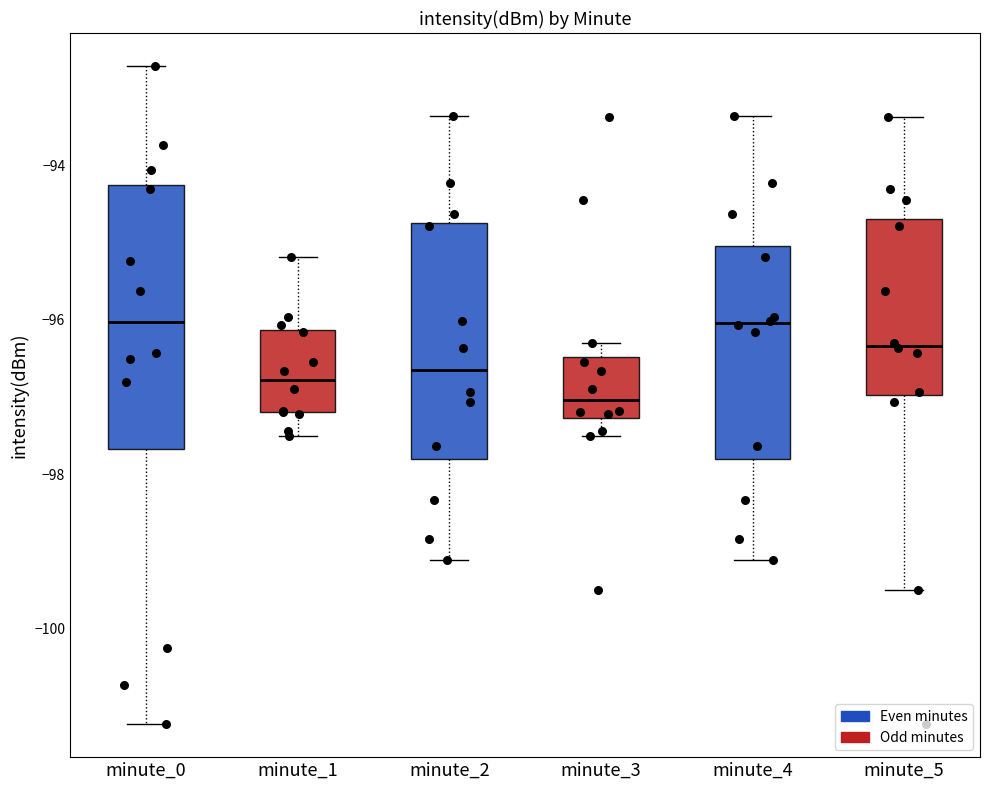

Reading left to right, transcribe this box plot: for each box, give where its median line is, the range the box spans, and where its two whiskers end, as read against the y-axis. The values are not printed on the chart, so give them approximately, as read against the axis.

minute_0: median -96.0, box -97.6 to -94.2, whiskers -101.2 to -92.8
minute_1: median -96.8, box -97.2 to -96.2, whiskers -97.6 to -95.2
minute_2: median -96.6, box -97.8 to -94.8, whiskers -99.2 to -93.4
minute_3: median -97.0, box -97.2 to -96.4, whiskers -97.6 to -96.2
minute_4: median -96.0, box -97.8 to -95.0, whiskers -99.2 to -93.4
minute_5: median -96.4, box -97.0 to -94.6, whiskers -99.4 to -93.4